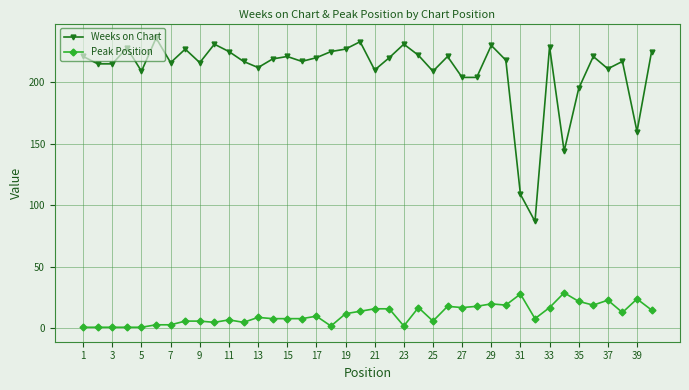

Does the chart display data point markers on the line(s)?

Yes